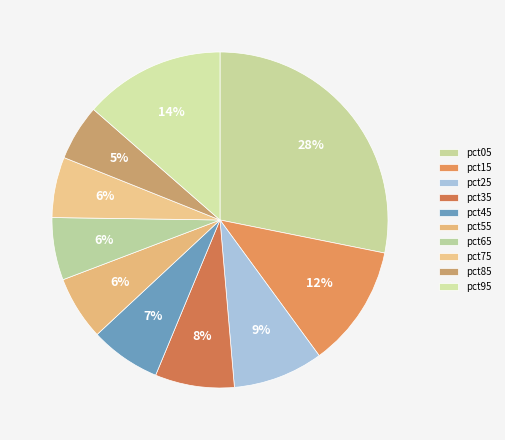

How many slices are in this pie chart?

10